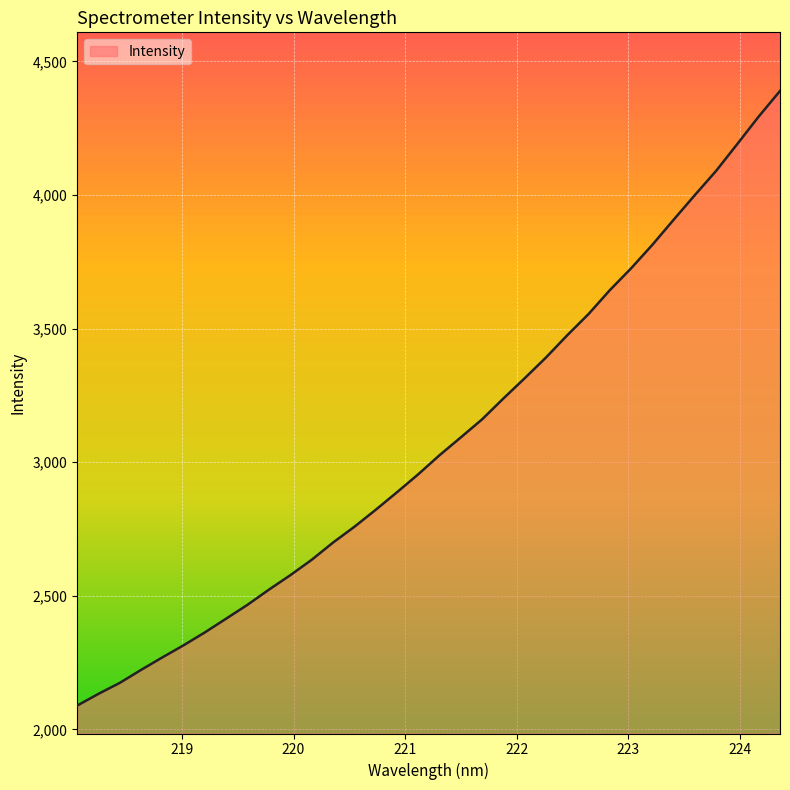

What is the maximum value shown in the chart?

4389.6